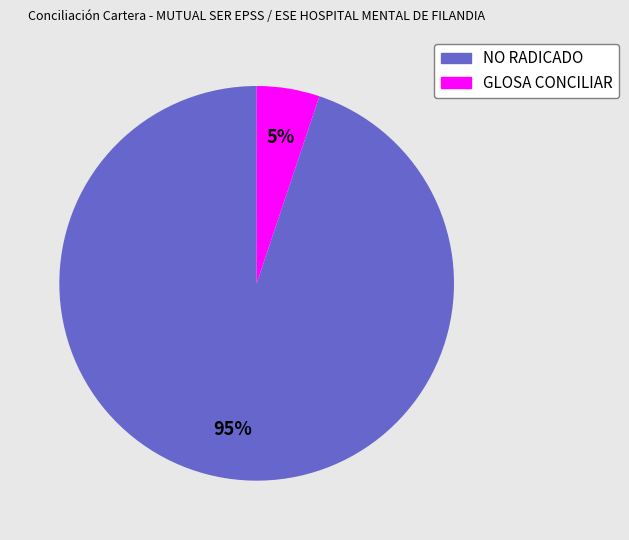

Count the number of slices in the pie.

2